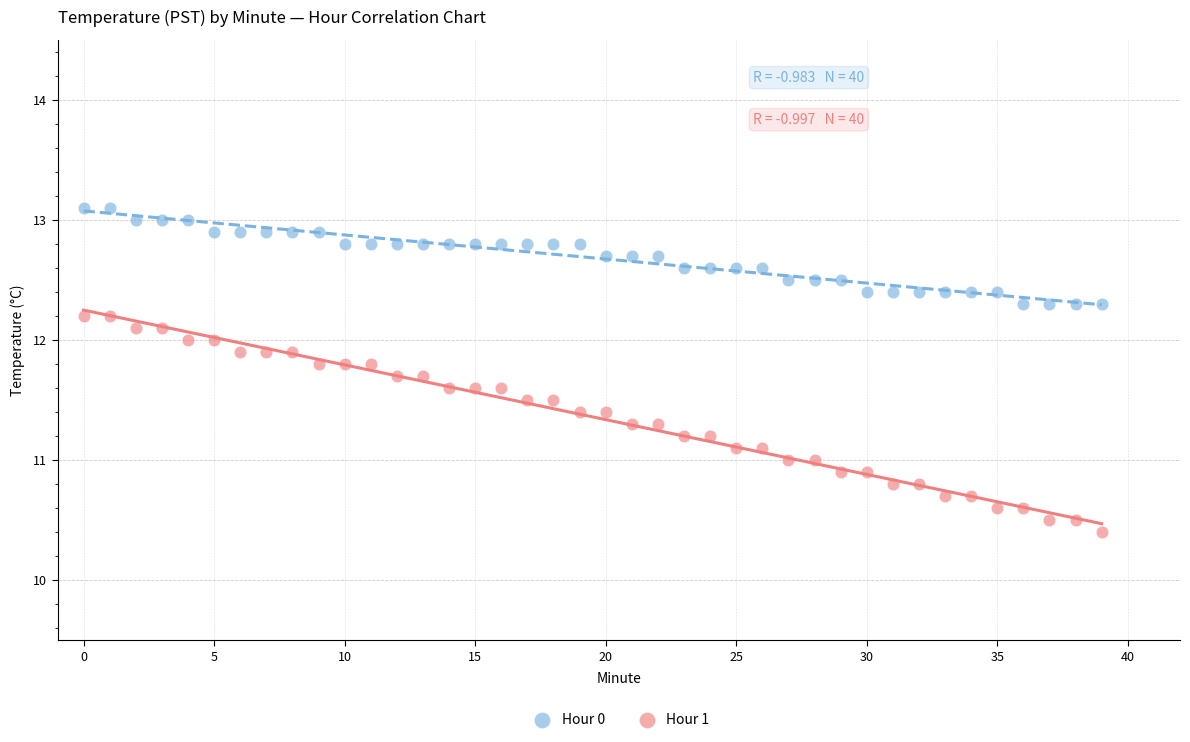

Which series reaches the maximum Y coordinate?

Hour 0